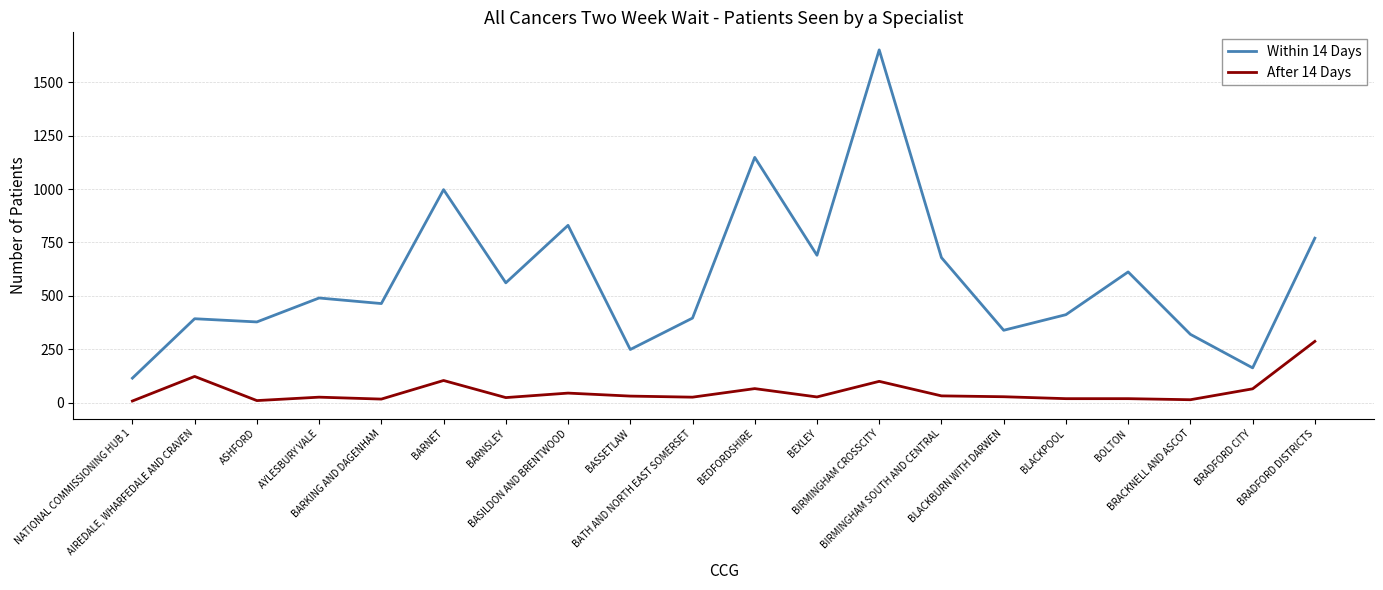

At which label is Within 14 Days closest to 883?

BASILDON AND BRENTWOOD